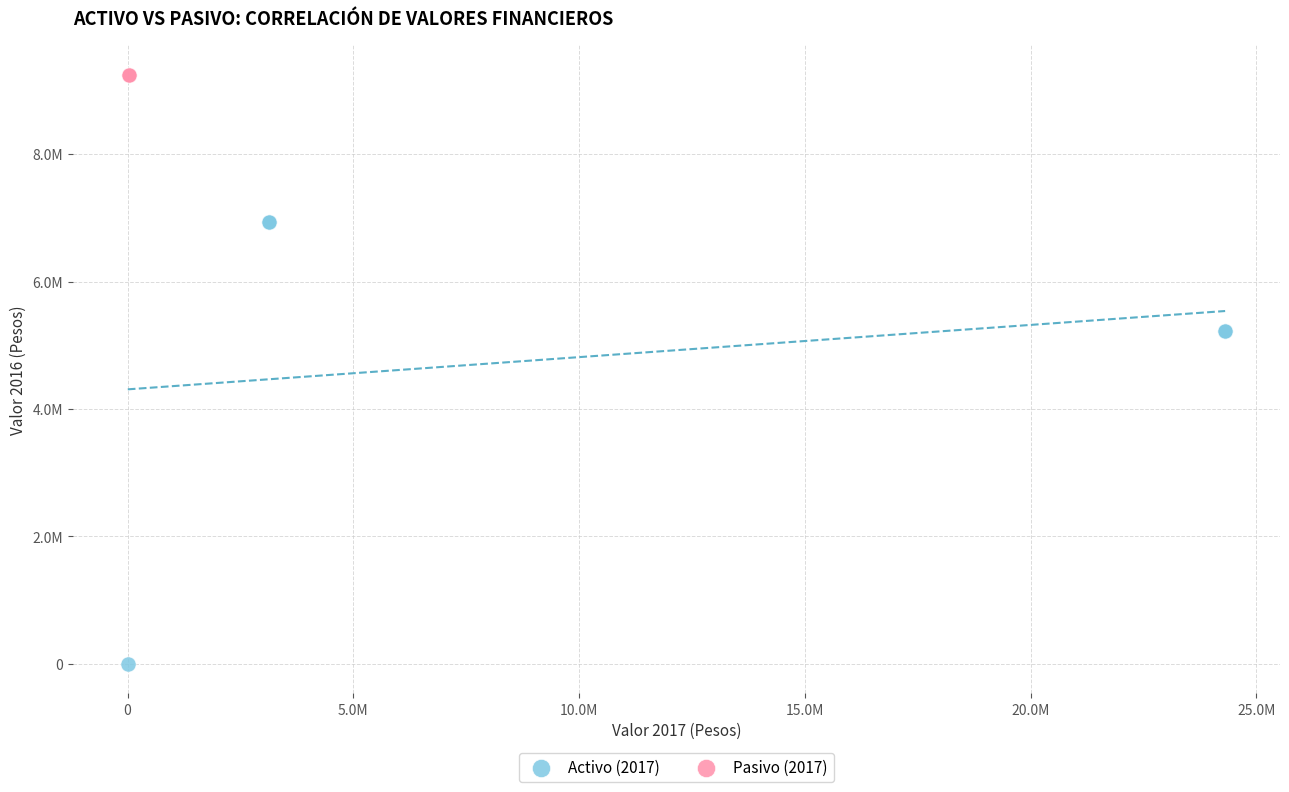

What are all the series names shown in the legend?

Activo (2017), Pasivo (2017)